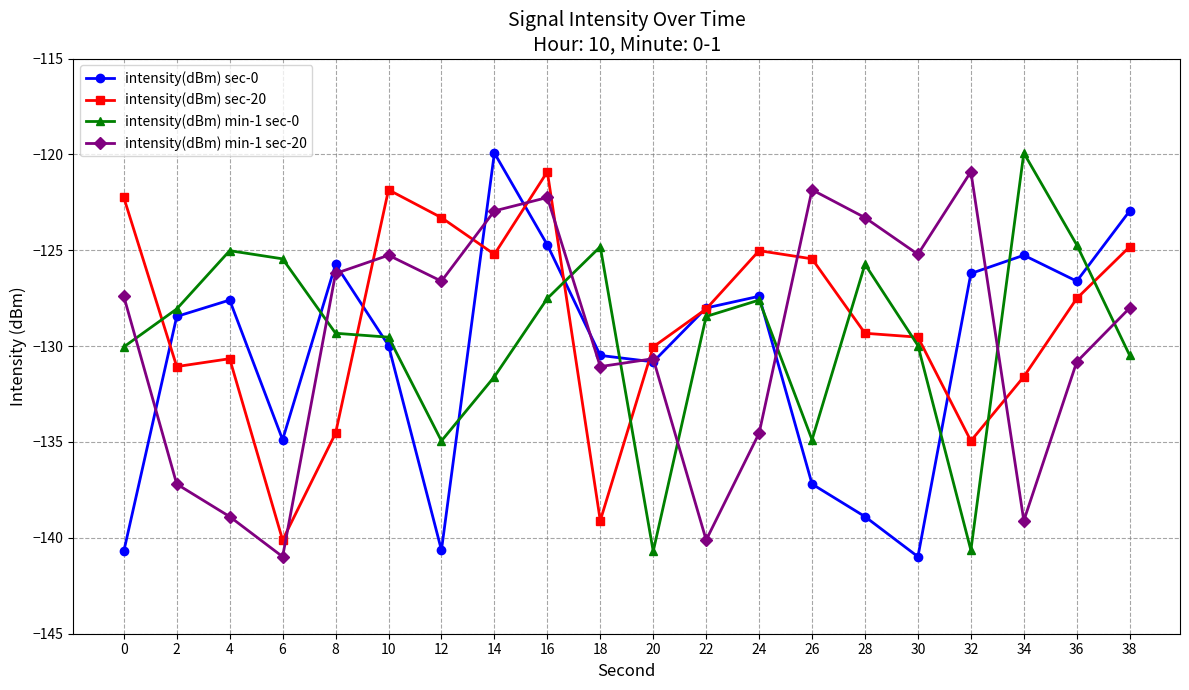

How many categories are shown in the chart?

20